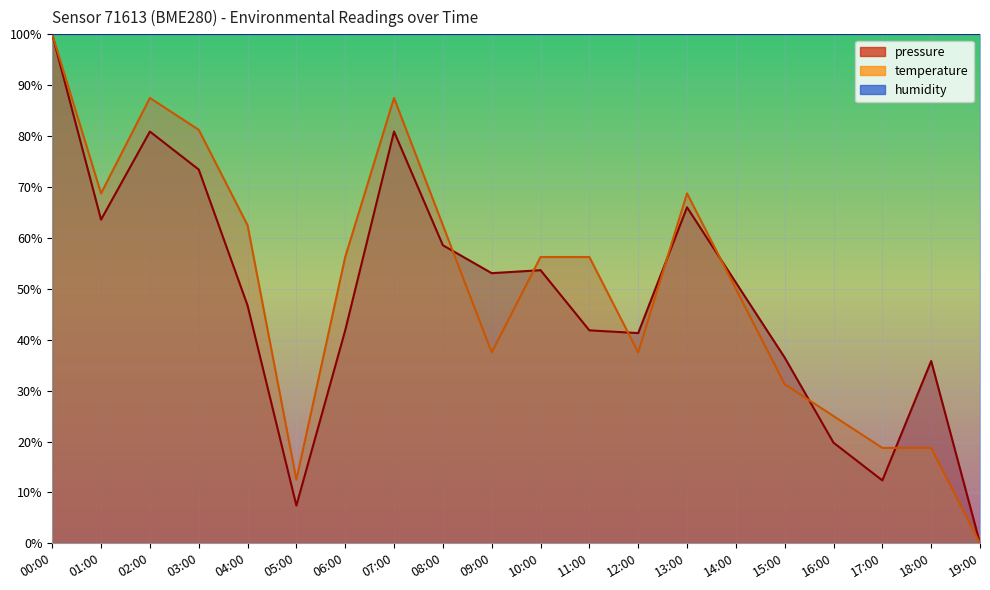

Which series has the largest range (max minus min)?

pressure